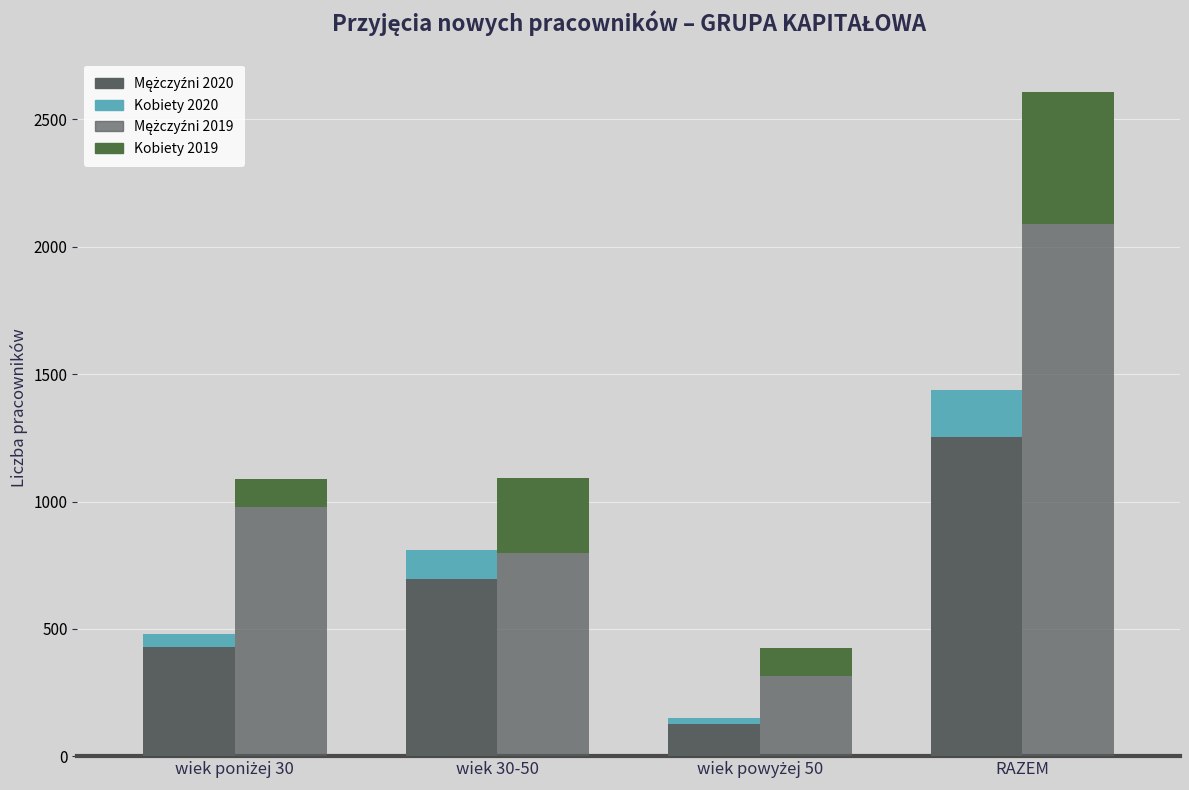

At which label is Mężczyźni 2020 closest to 691?

wiek 30-50